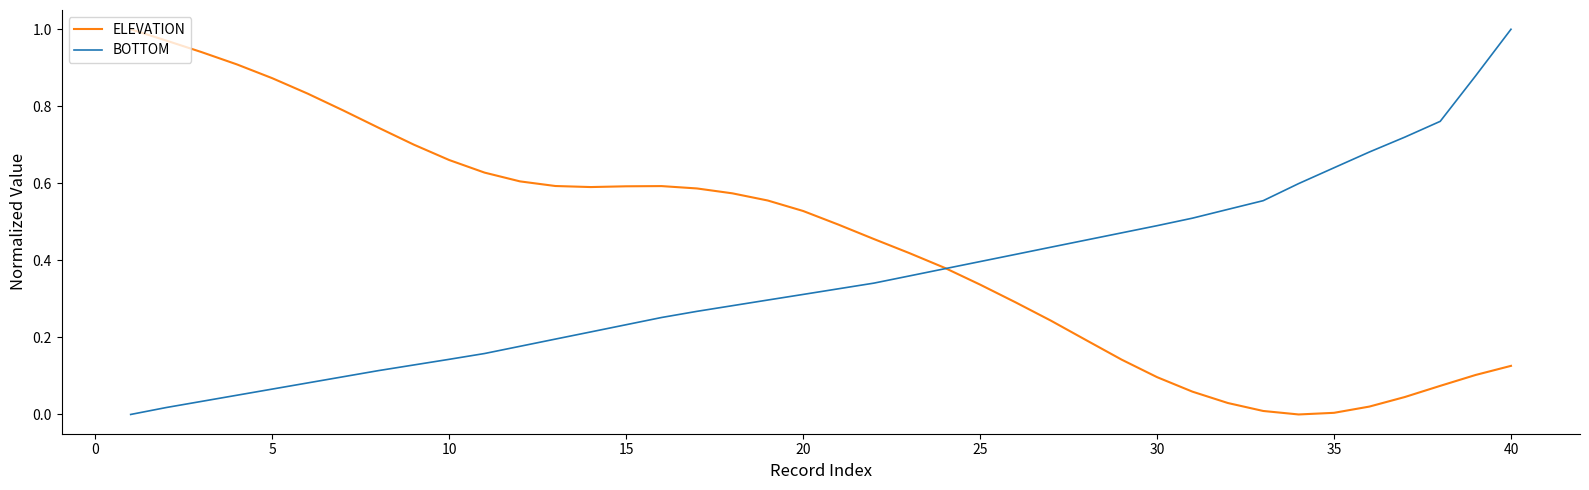

Which series has the largest total across all categories?

ELEVATION